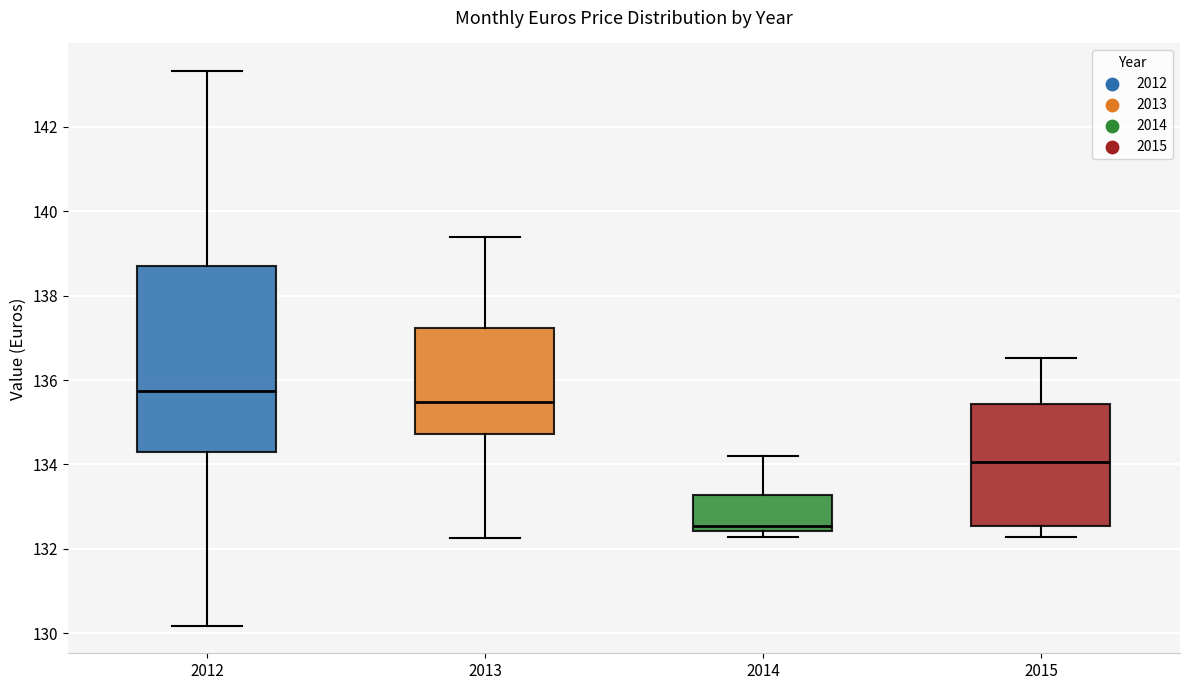

Reading left to right, transcribe this box plot: for each box, give where its median line is, the range the box spans, and where its two whiskers end, as read against the y-axis. The values are not printed on the chart, so give them approximately, as read against the axis.

2012: median 135.8, box 134.2 to 138.8, whiskers 130.2 to 143.4
2013: median 135.4, box 134.8 to 137.2, whiskers 132.2 to 139.4
2014: median 132.6, box 132.4 to 133.2, whiskers 132.2 to 134.2
2015: median 134.0, box 132.6 to 135.4, whiskers 132.2 to 136.6